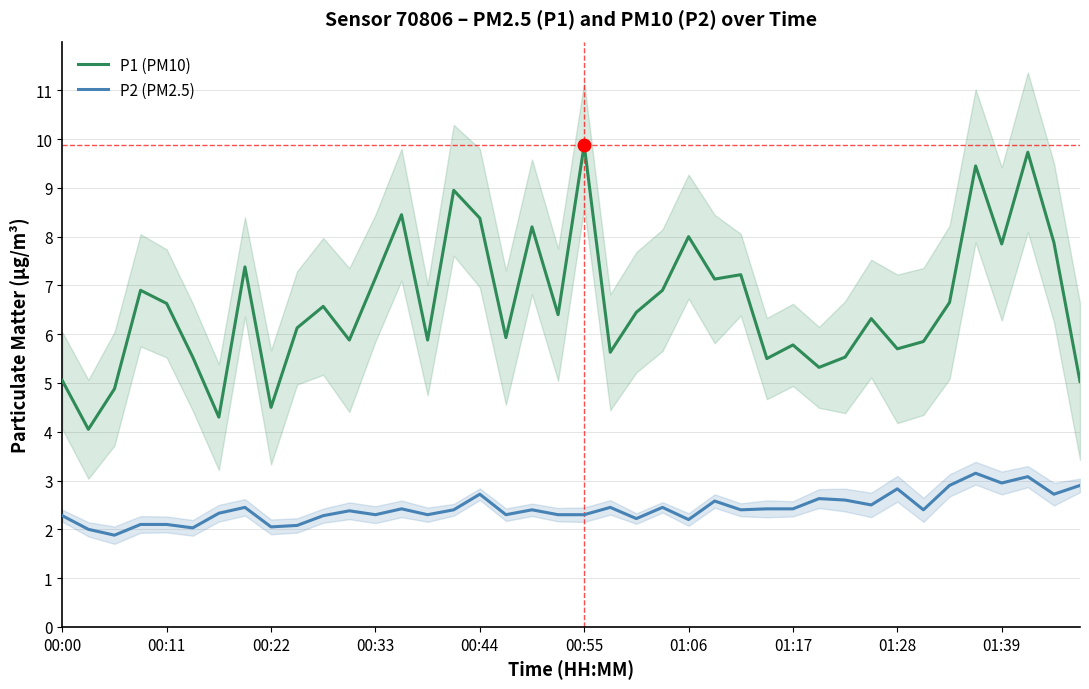

True or false: P1 (PM10) has more than 2 points higher than both neighbors.

True